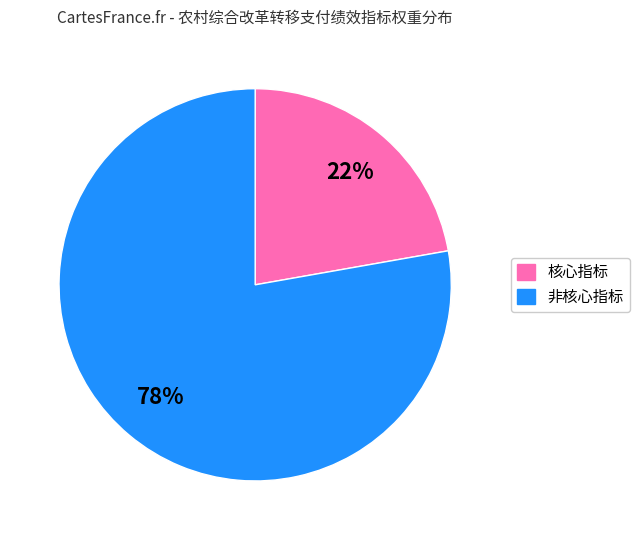

Does any single category account for the majority?

Yes